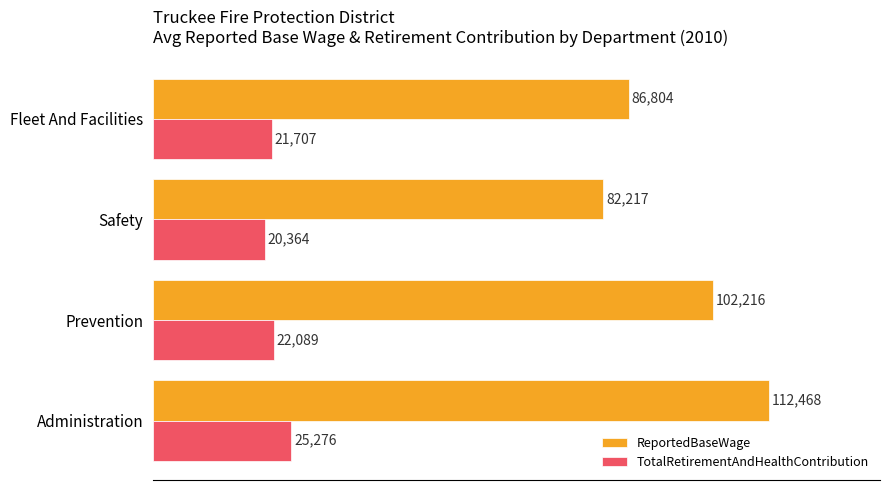

What is the approximate value of TotalRetirementAndHealthContribution at Safety?

20363.6